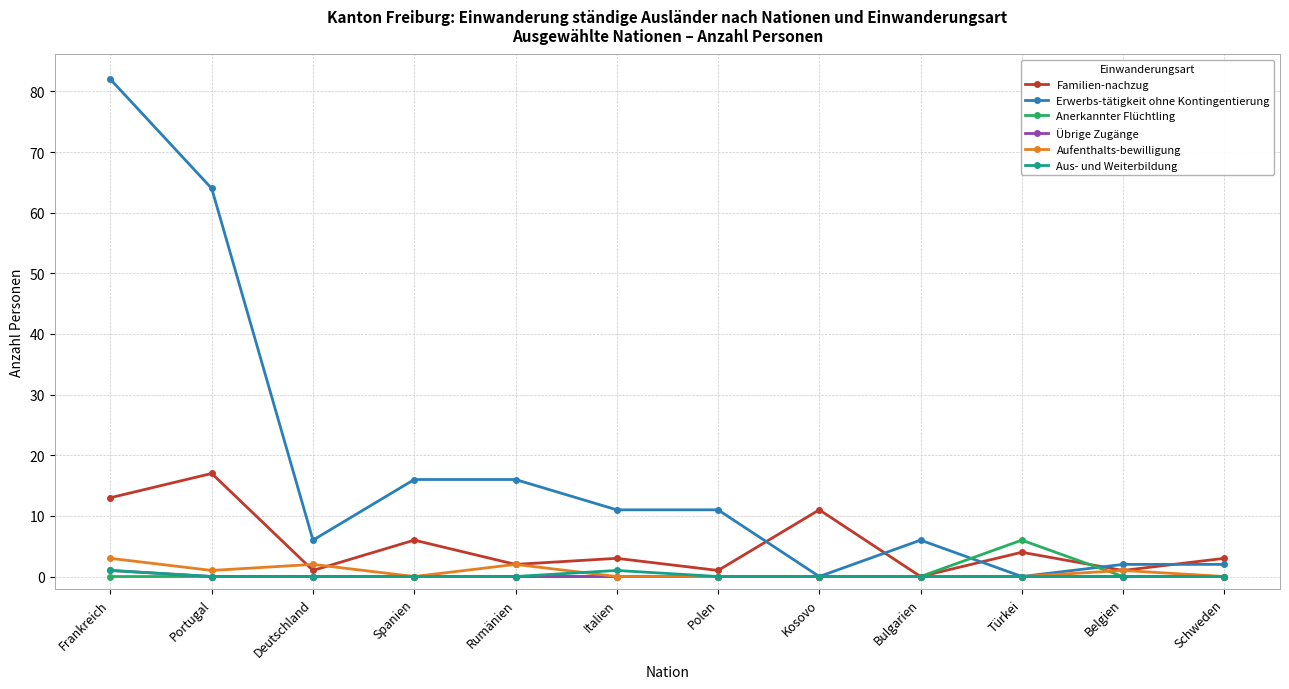

Count the Anerkannter Flüchtling values in the range 0 to 1.

11